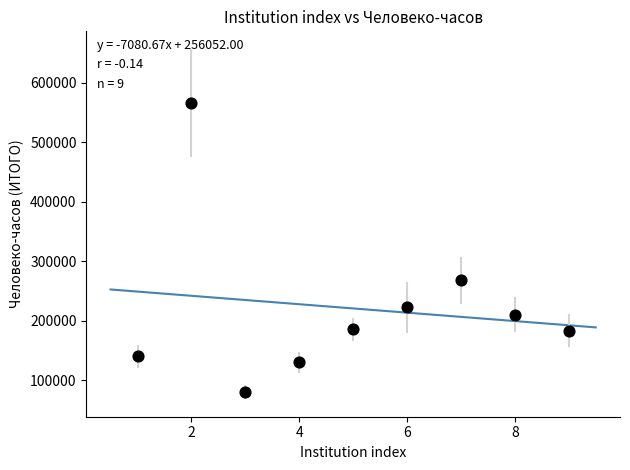

What is the range of Y values (max minus min)?

486256